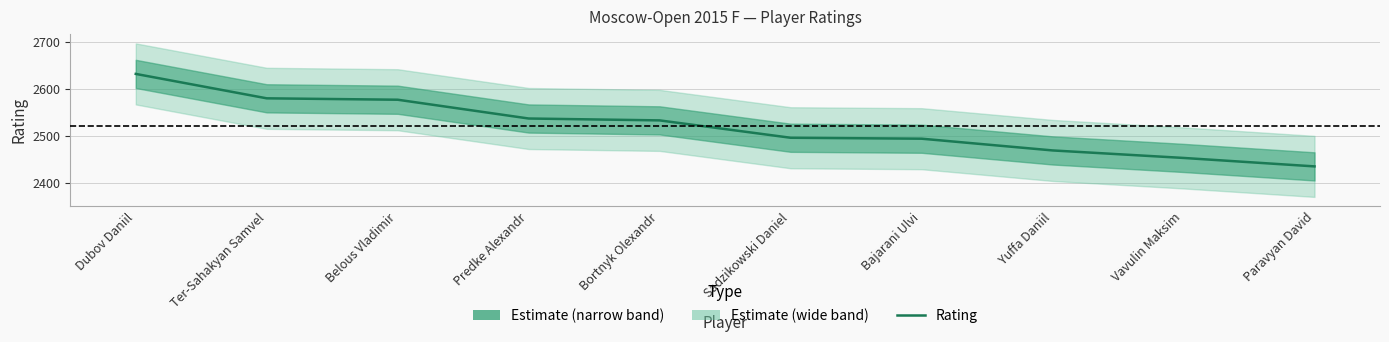

The value at Vavulin Maksim is 2453. True or false?

True